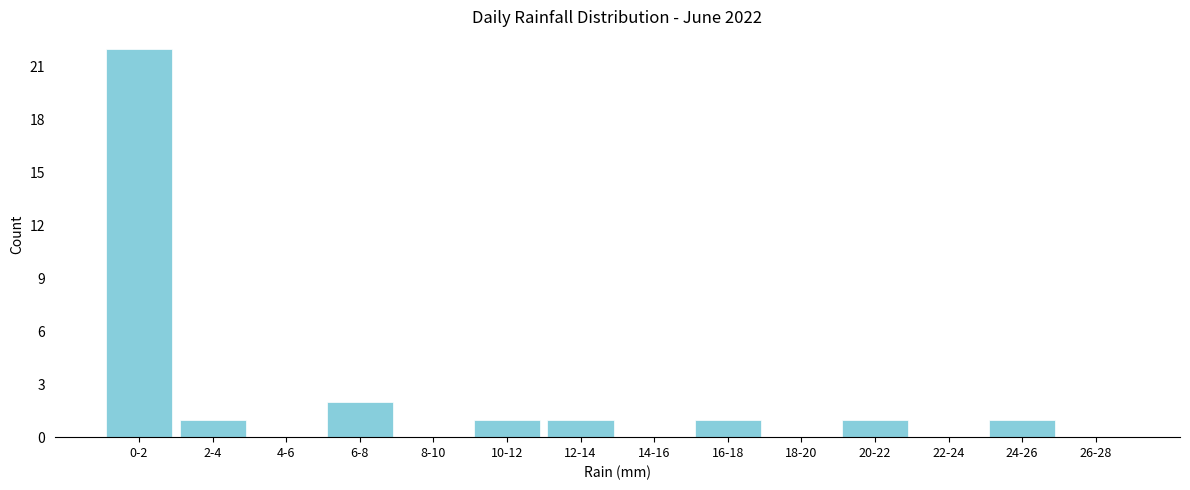

Reading right to left, extract all data points from this chart.

26-28=0	24-26=1	22-24=0	20-22=1	18-20=0	16-18=1	14-16=0	12-14=1	10-12=1	8-10=0	6-8=2	4-6=0	2-4=1	0-2=22